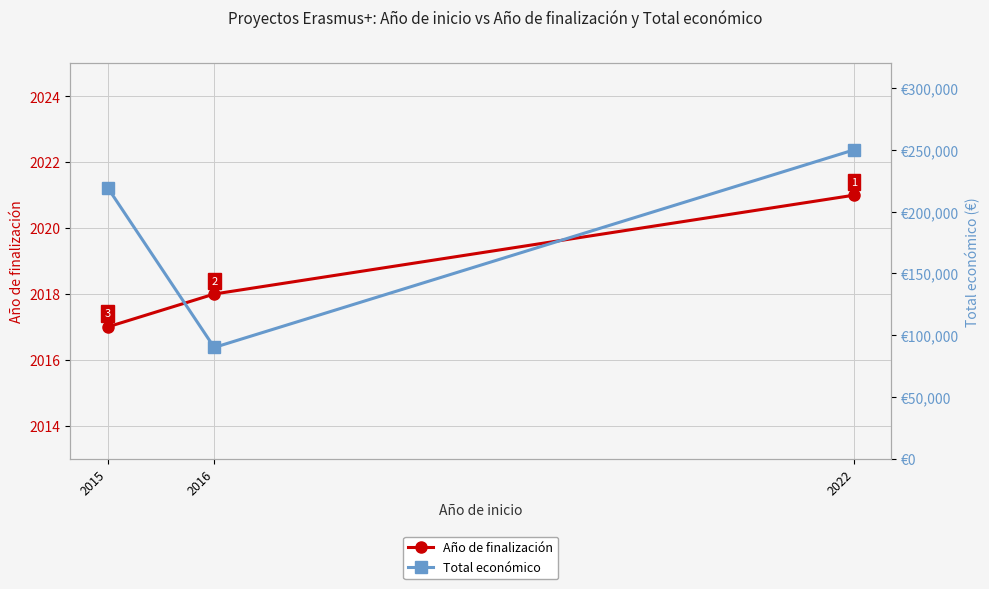

How many data points in Total económico are less than 219515?

1